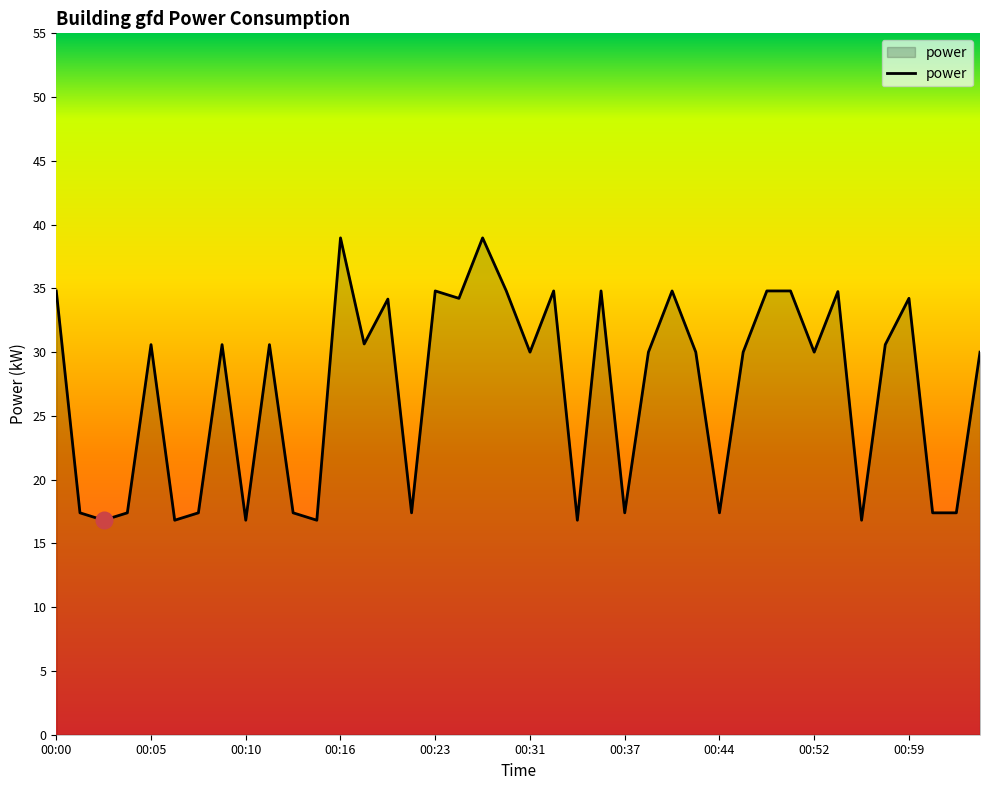

What is the greatest value displayed?

39.0